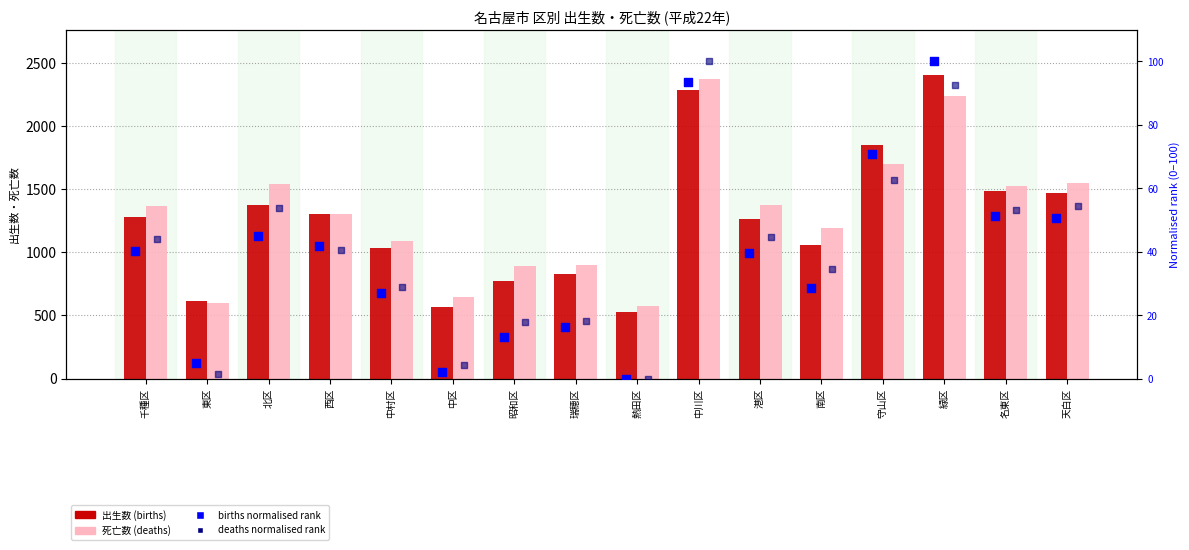

Which series has the widest spread of Y values?

出生数 (births)